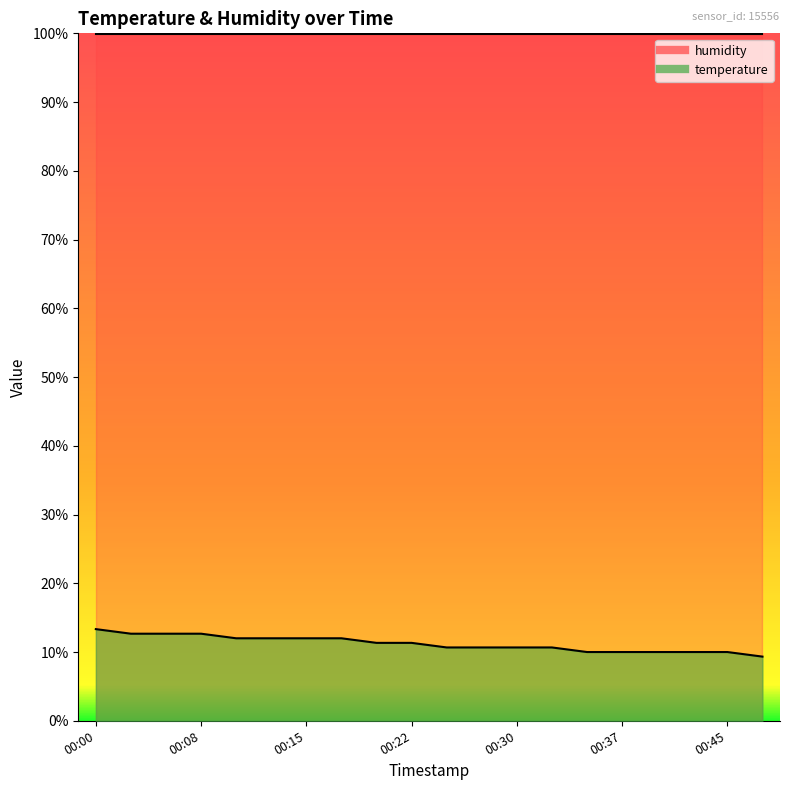

What is the sum of the values at 00:22 and 00:08?

24.0